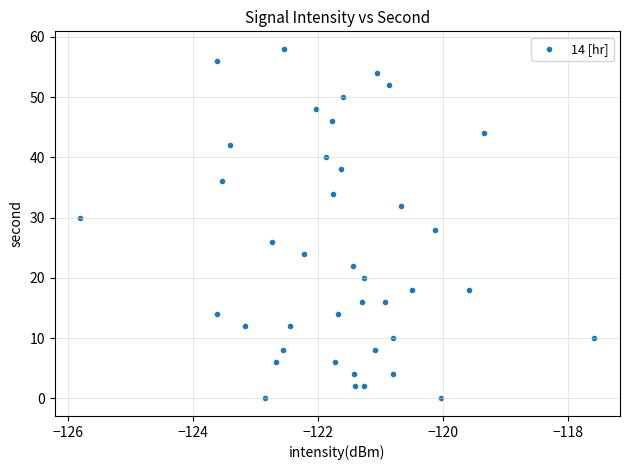

What is the range of Y values (max minus min)?

58